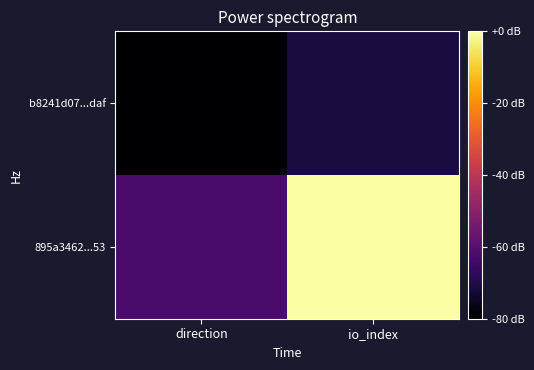

At how many categories does at least one series exceed 6?

1